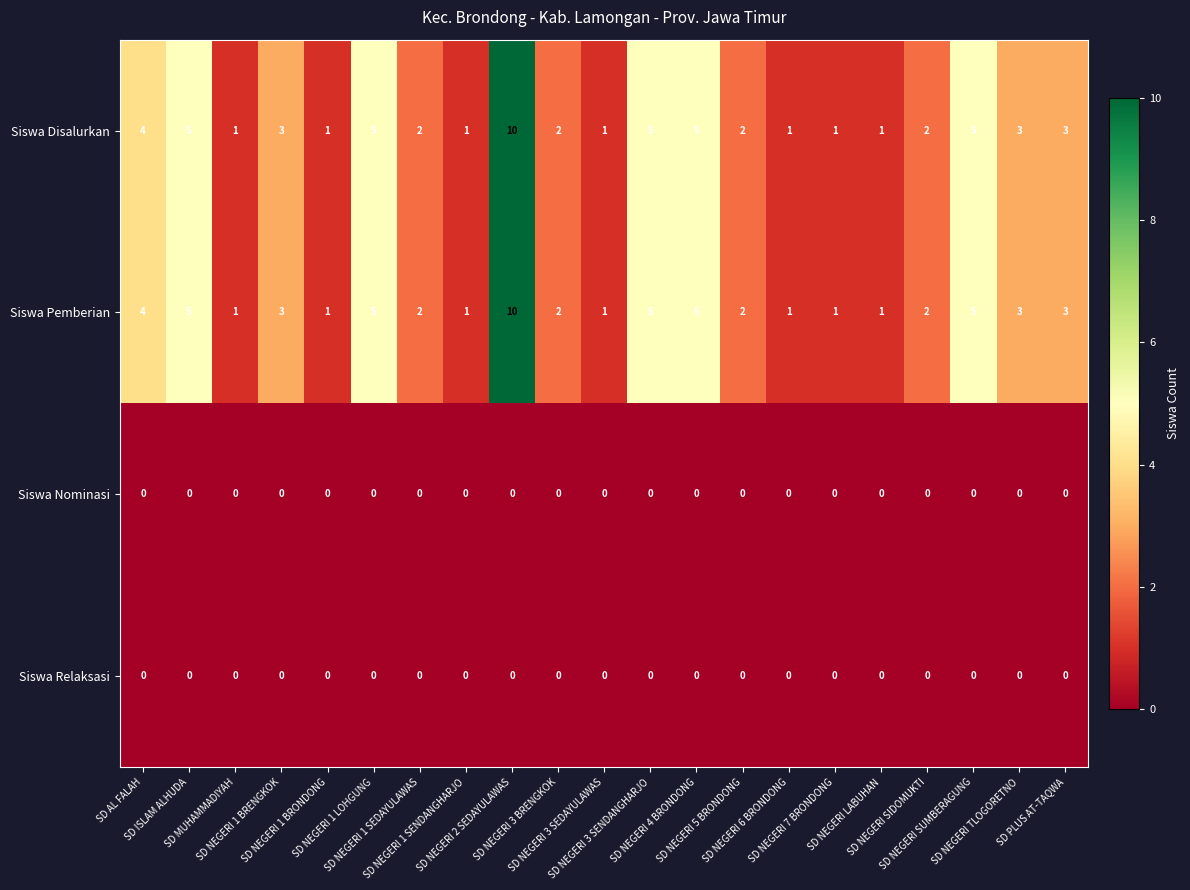

What is the difference between the maximum and minimum values in the Siswa Pemberian series?

9